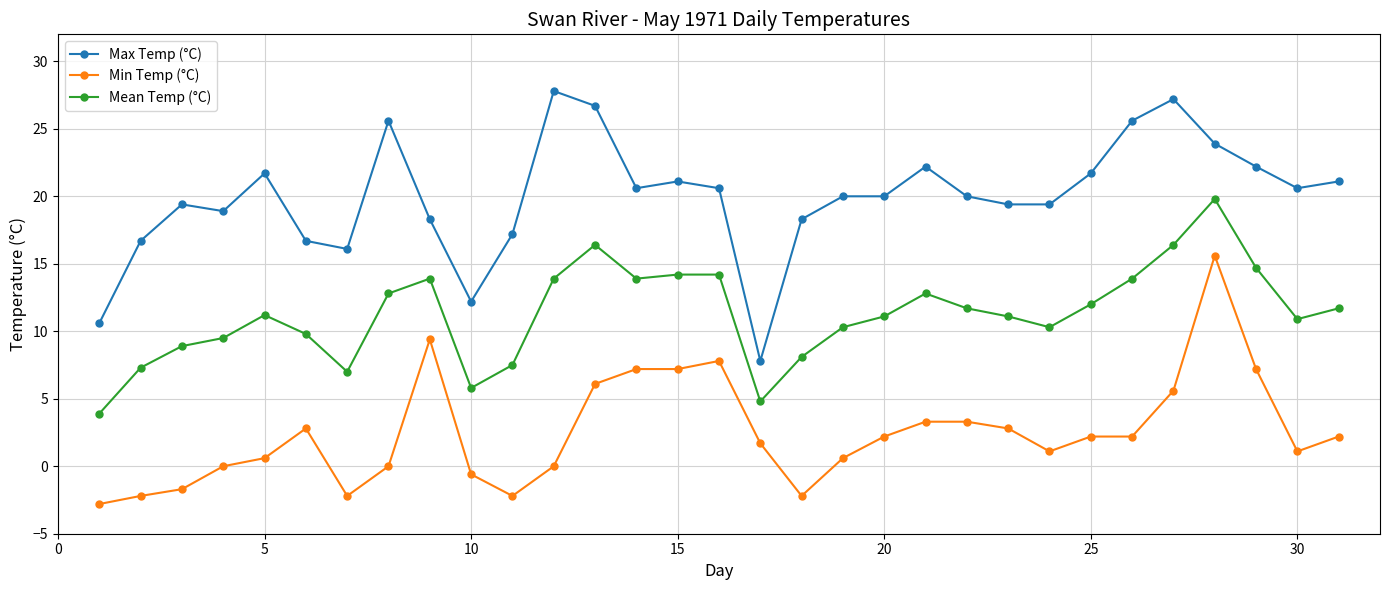

Rank the series by their maximum value, from highest to lowest.

Max Temp (°C), Mean Temp (°C), Min Temp (°C)